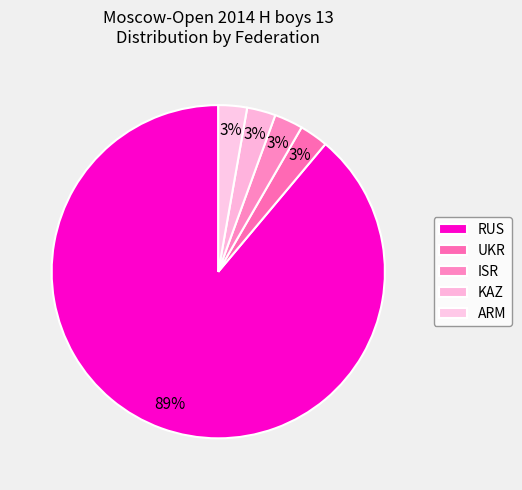

How many slices are in this pie chart?

5